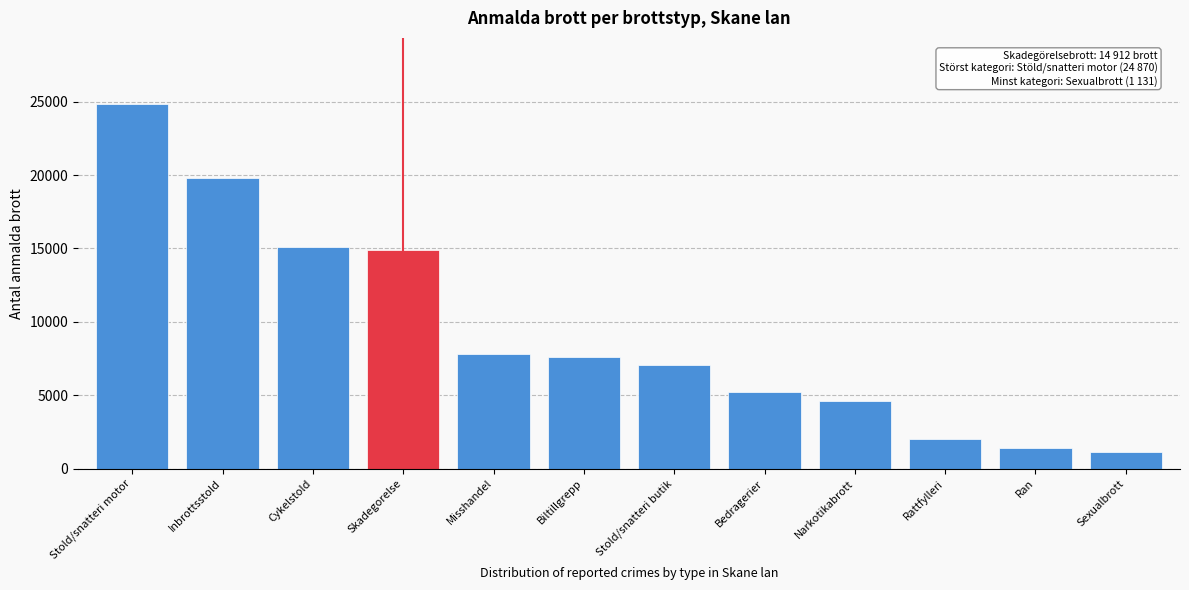

Reading left to right, list all the values displayed in this chart.

Stold/snatteri motor=24870	Inbrottsstold=19791	Cykelstold=15081	Skadegorelse=14912	Misshandel=7773	Biltillgrepp=7611	Stold/snatteri butik=7028	Bedragerier=5214	Narkotikabrott=4606	Rattfylleri=2032	Ran=1411	Sexualbrott=1131